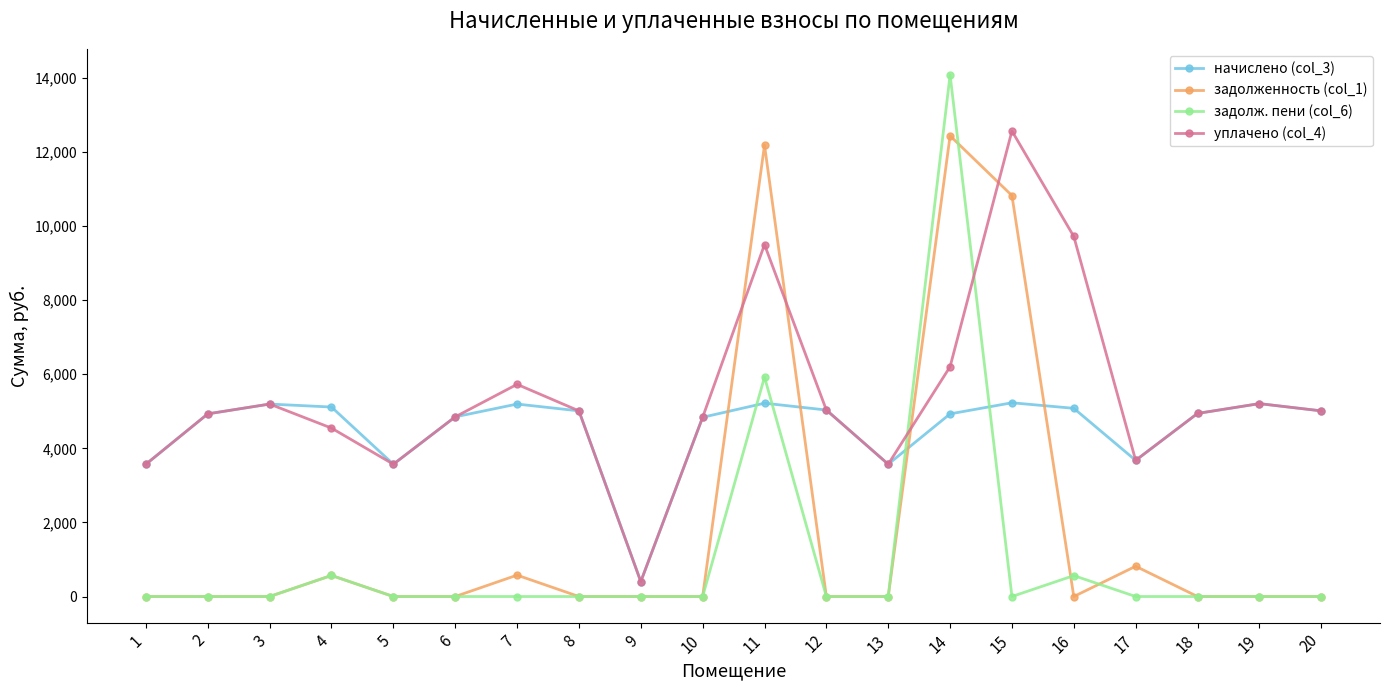

What are all the series names shown in the legend?

начислено (col_3), задолженность (col_1), задолж. пени (col_6), уплачено (col_4)